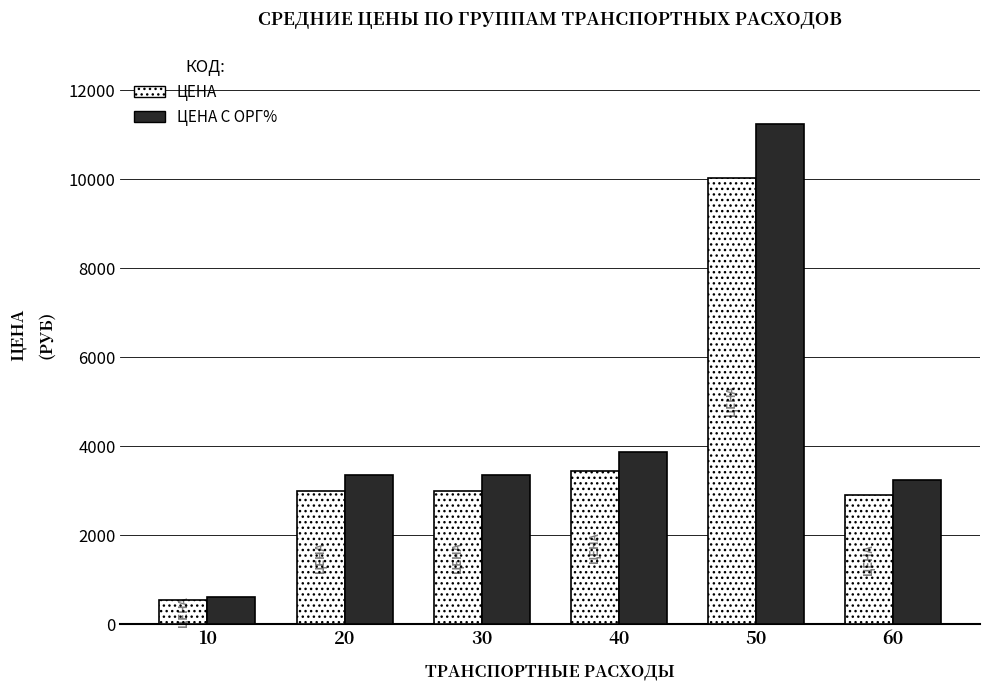

How many bars are there in each group?

2